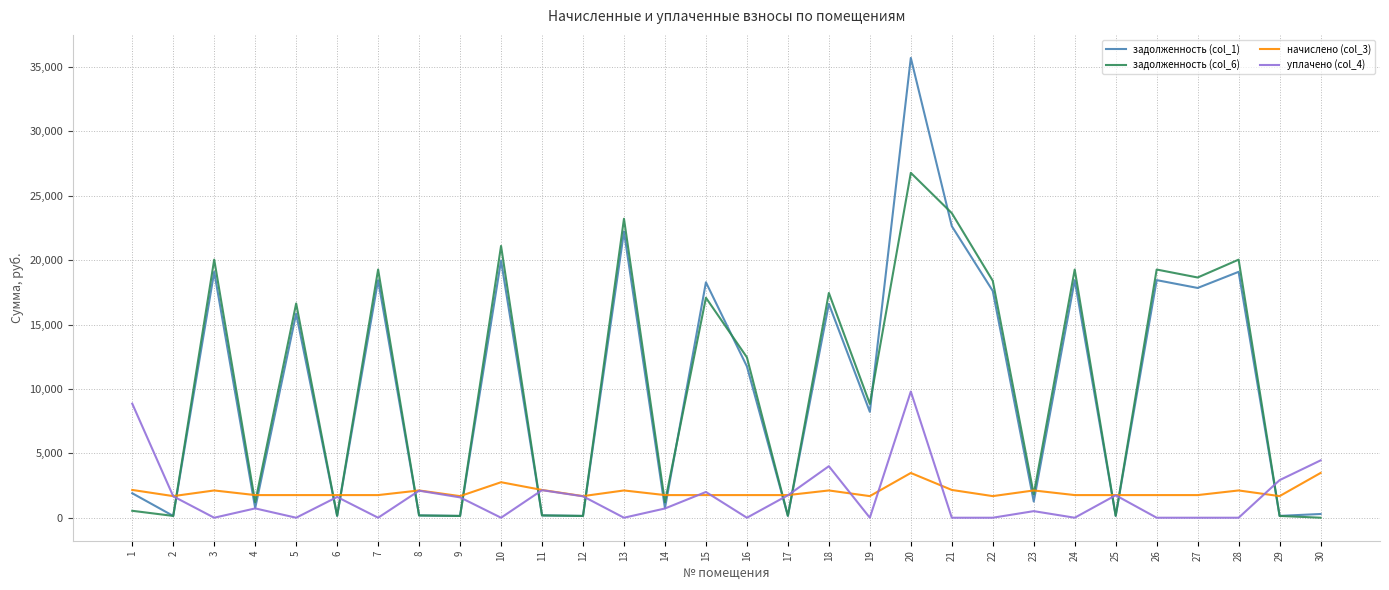

Is the value of задолженность (col_6) at 26 greater than the value of начислено (col_3) at 4?

Yes